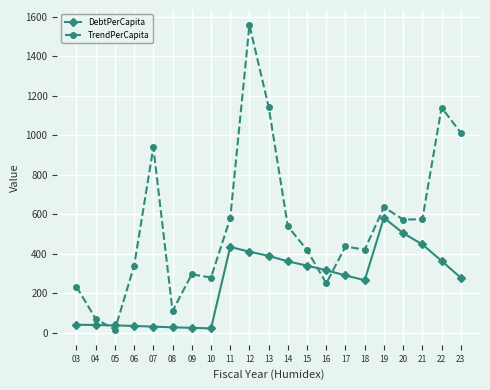

What are all the series names shown in the legend?

DebtPerCapita, TrendPerCapita